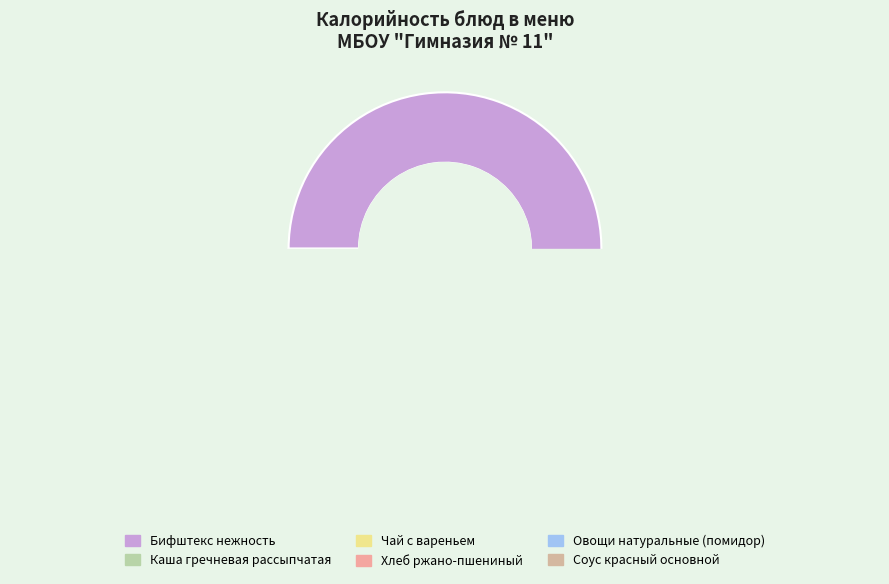

To the nearest percent, what portion does Овощи натуральные (помидор) represent?

2%